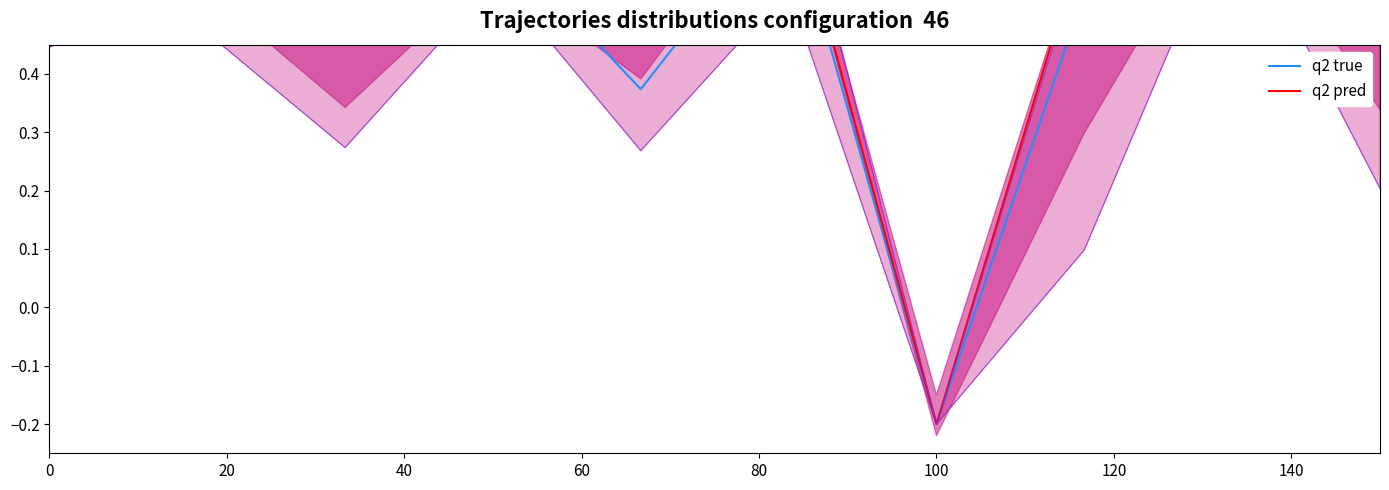

True or false: q2 true has more than 2 interior local peaks.

True